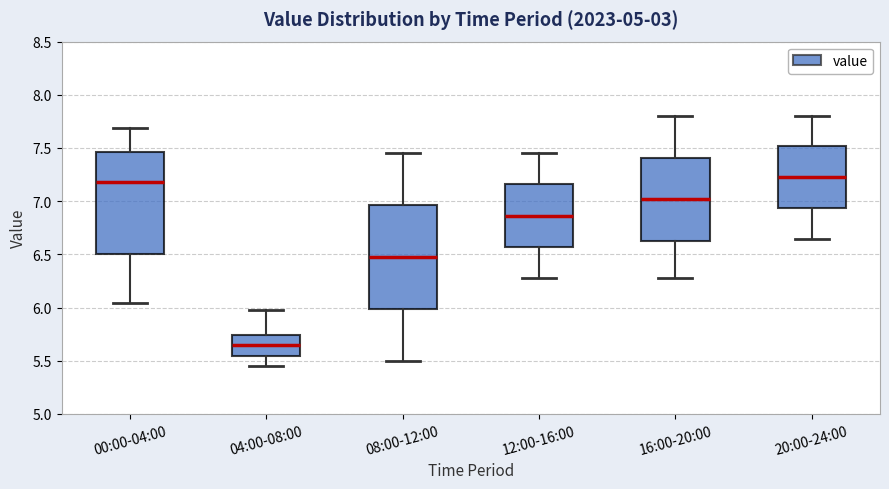

Reading left to right, transcribe this box plot: for each box, give where its median line is, the range the box spans, and where its two whiskers end, as read against the y-axis. The values are not printed on the chart, so give them approximately, as read against the axis.

00:00-04:00: median 7.20, box 6.50 to 7.45, whiskers 6.05 to 7.70
04:00-08:00: median 5.65, box 5.55 to 5.75, whiskers 5.45 to 6.00
08:00-12:00: median 6.50, box 6.00 to 6.95, whiskers 5.50 to 7.45
12:00-16:00: median 6.85, box 6.55 to 7.15, whiskers 6.30 to 7.45
16:00-20:00: median 7.00, box 6.65 to 7.40, whiskers 6.30 to 7.80
20:00-24:00: median 7.25, box 6.95 to 7.50, whiskers 6.65 to 7.80